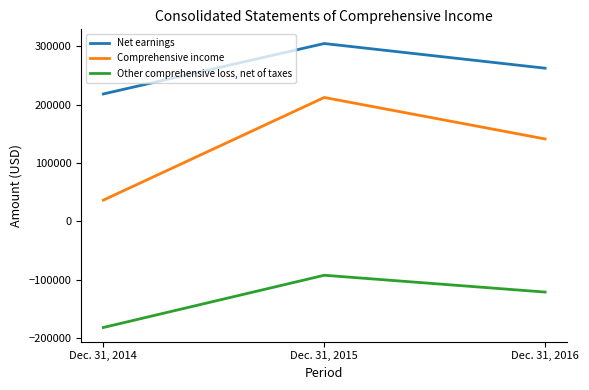

Which label corresponds to the largest value in the chart?

Dec. 31, 2015